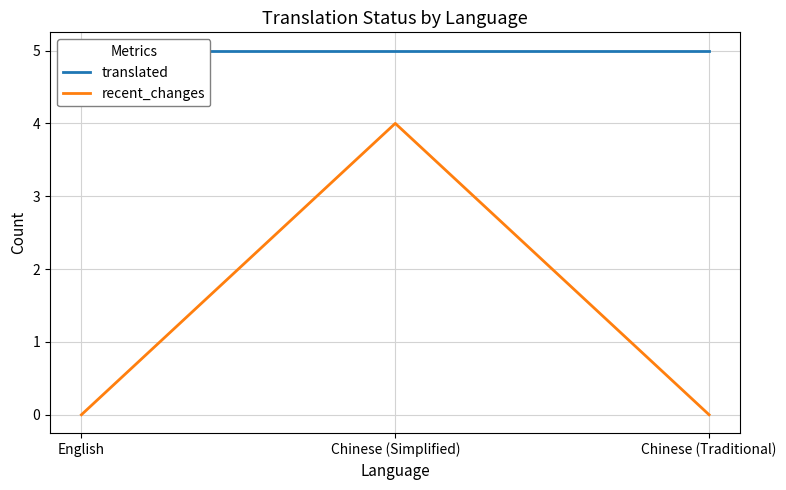

What position from the left is English?

1